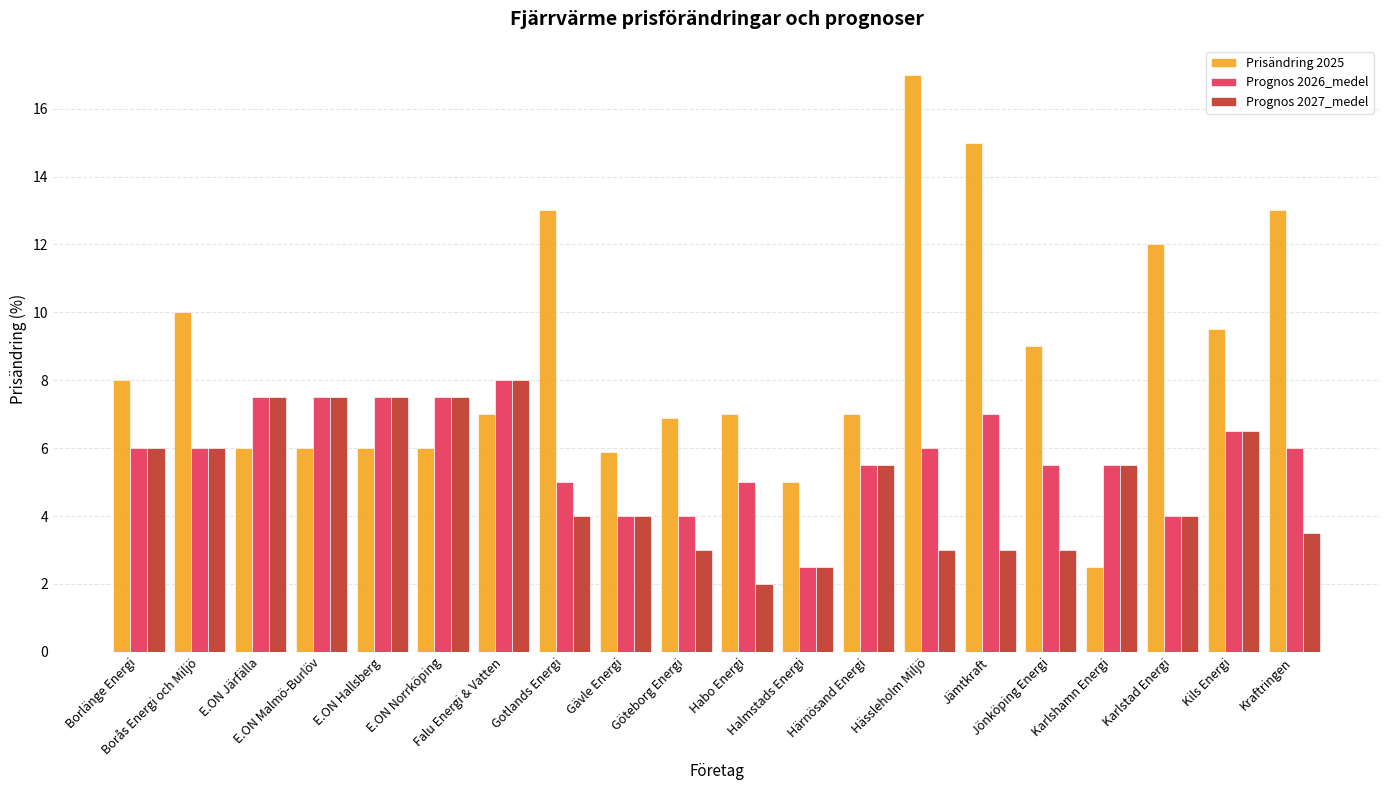

Rank the series at Jönköping Energi from lowest to highest value.

Prognos 2027_medel, Prognos 2026_medel, Prisändring 2025